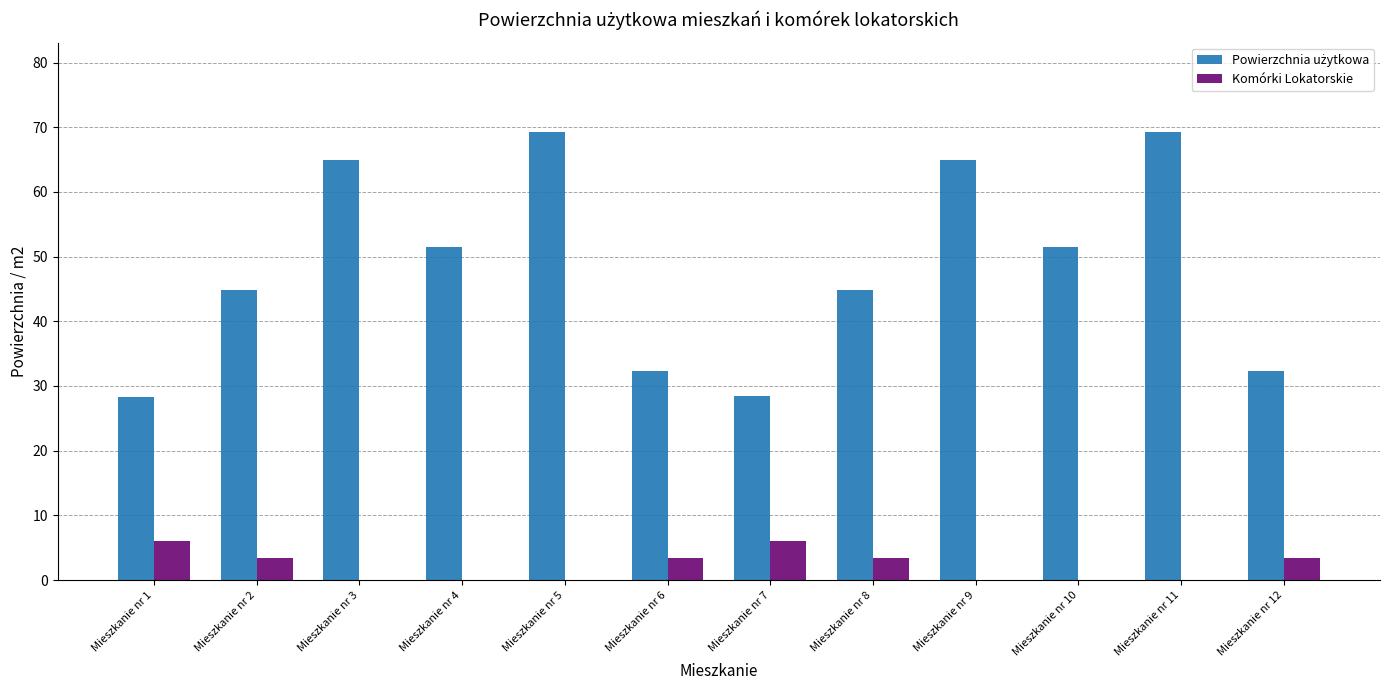

What is the maximum value for Komórki Lokatorskie?

6.0